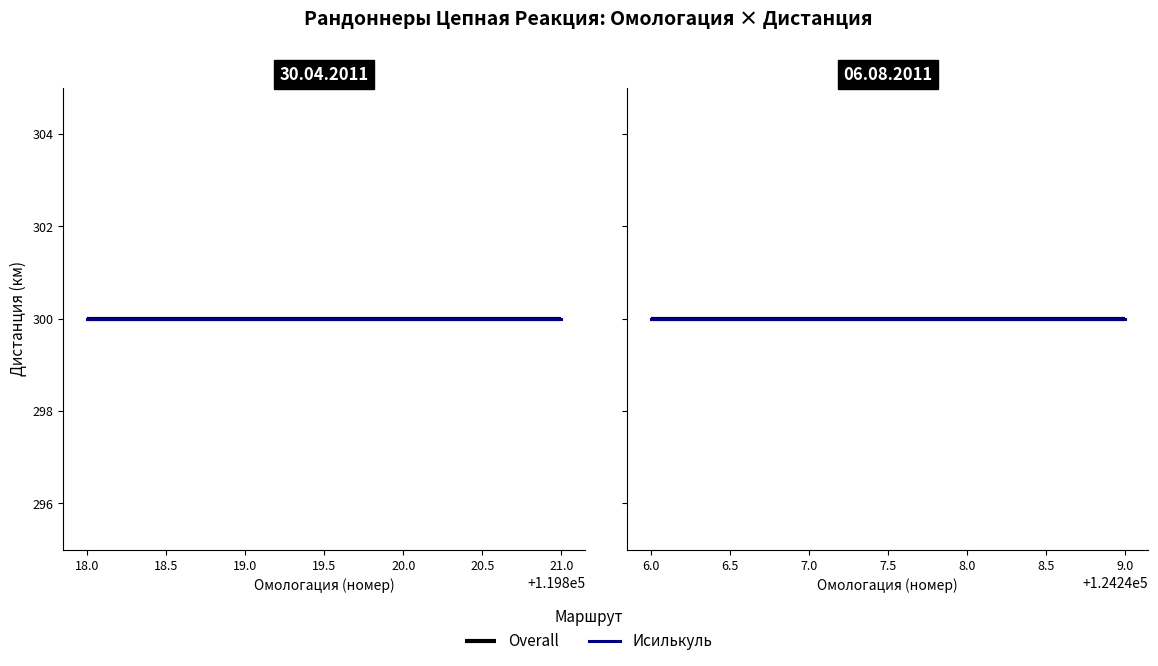

Reading left to right, transcribe all the data shown in this chart.

Омологация: 119818	119819	119820	119821	124246	124248	124249
Дистанция: 300	300	300	300	300	300	300